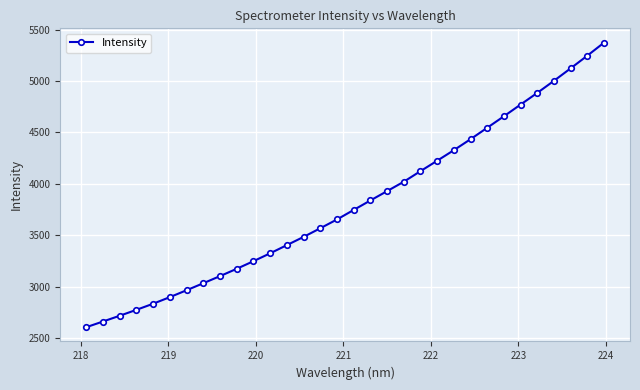

How many categories are shown in the chart?

32